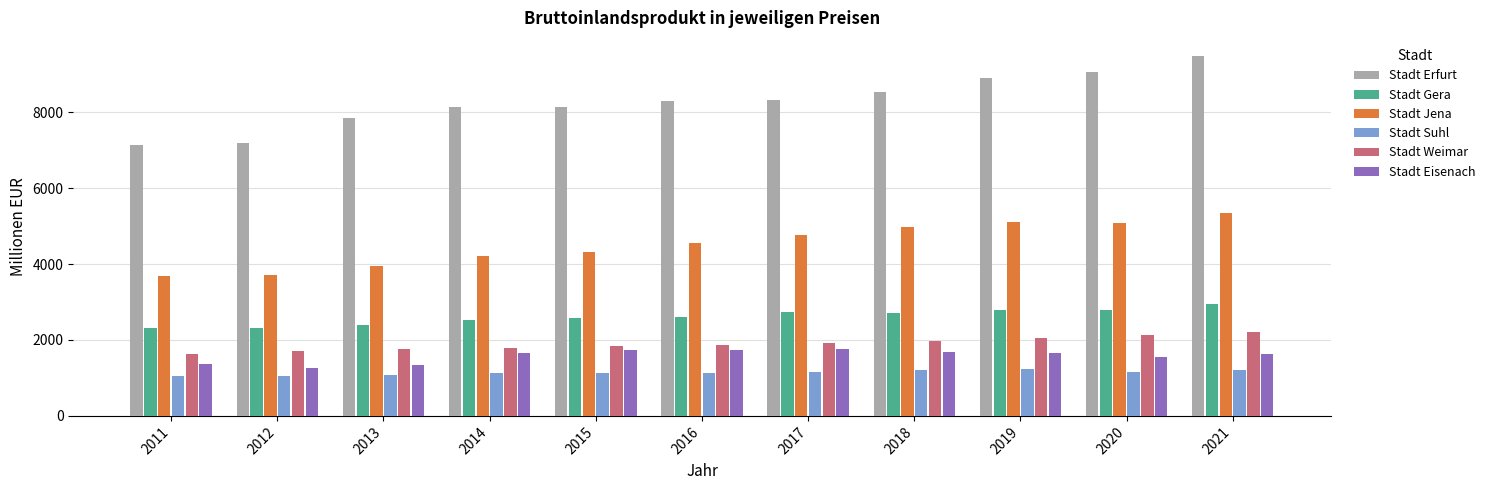

Is the value of Stadt Gera at 2012 greater than the value of Stadt Erfurt at 2018?

No